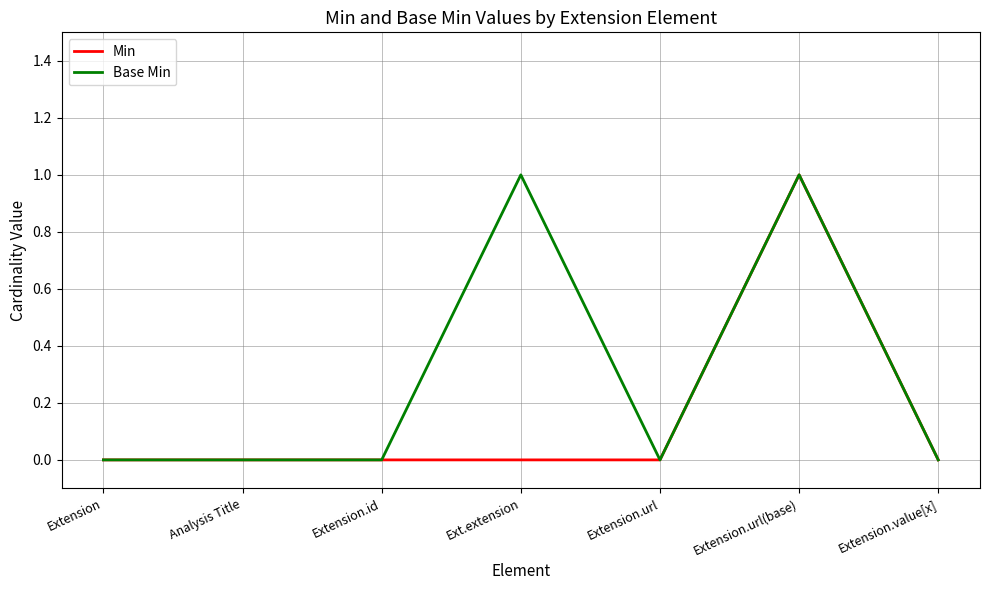

Reading left to right, list all the values displayed in this chart.

Min: 0	0	0	0	0	1	0
Base Min: 0	0	0	1	0	1	0